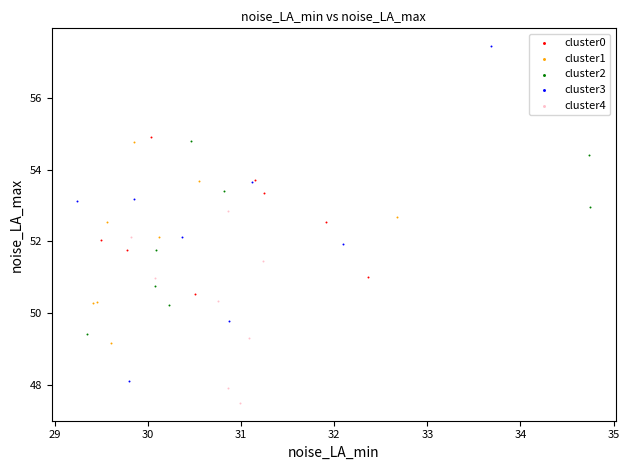

Which series contains the lowest Y value?

cluster4